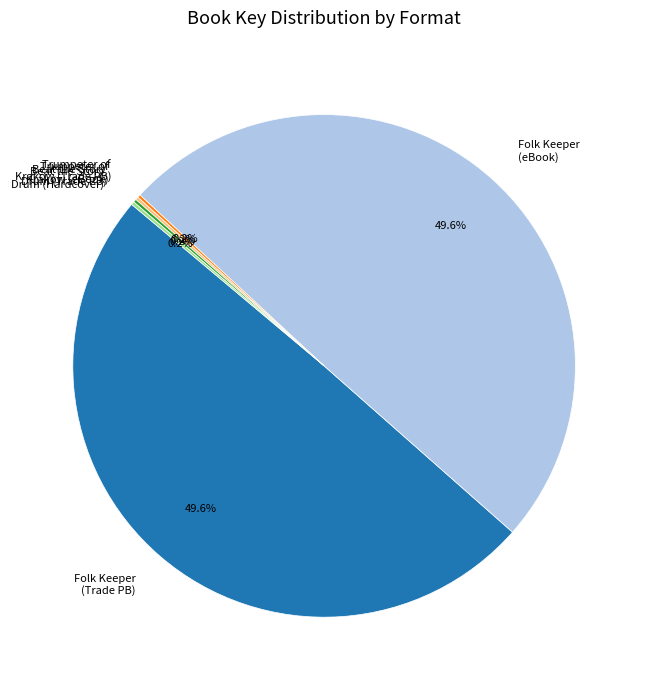

How much of the chart is everything except Folk Keeper (eBook)?

50.4%